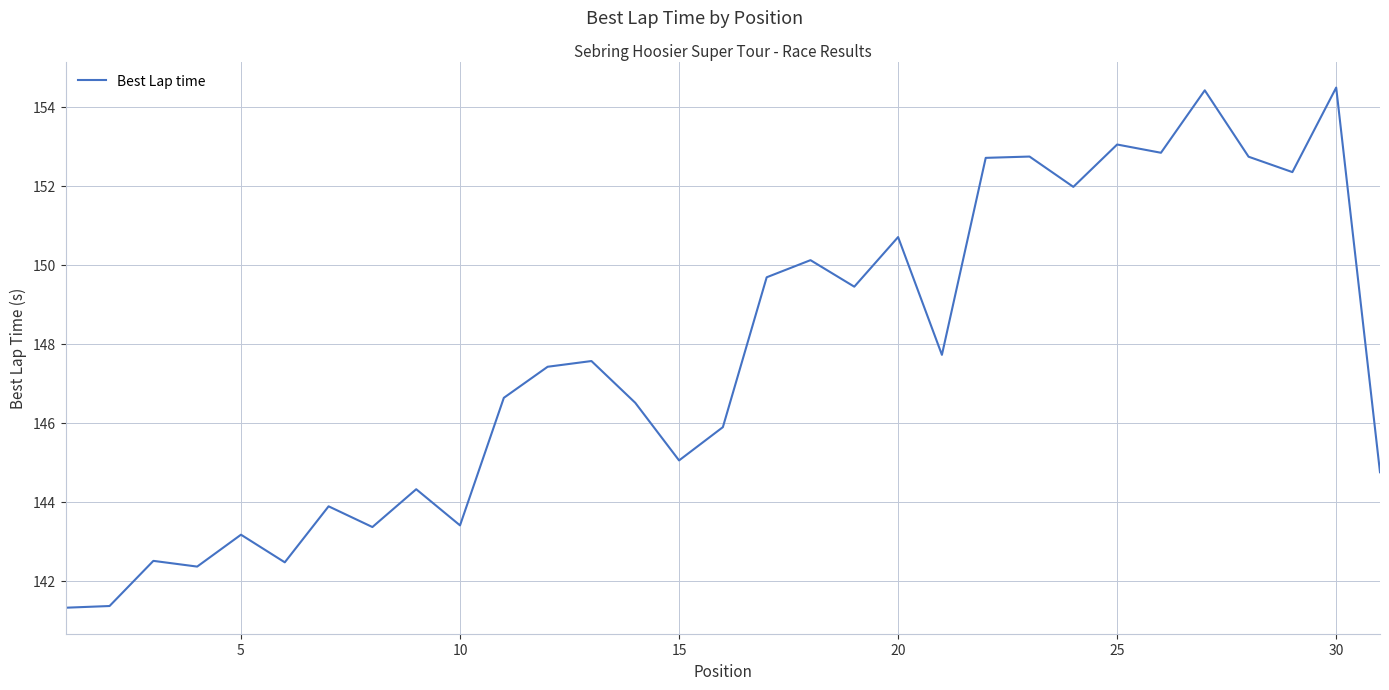

Count the number of data series in this chart.

1